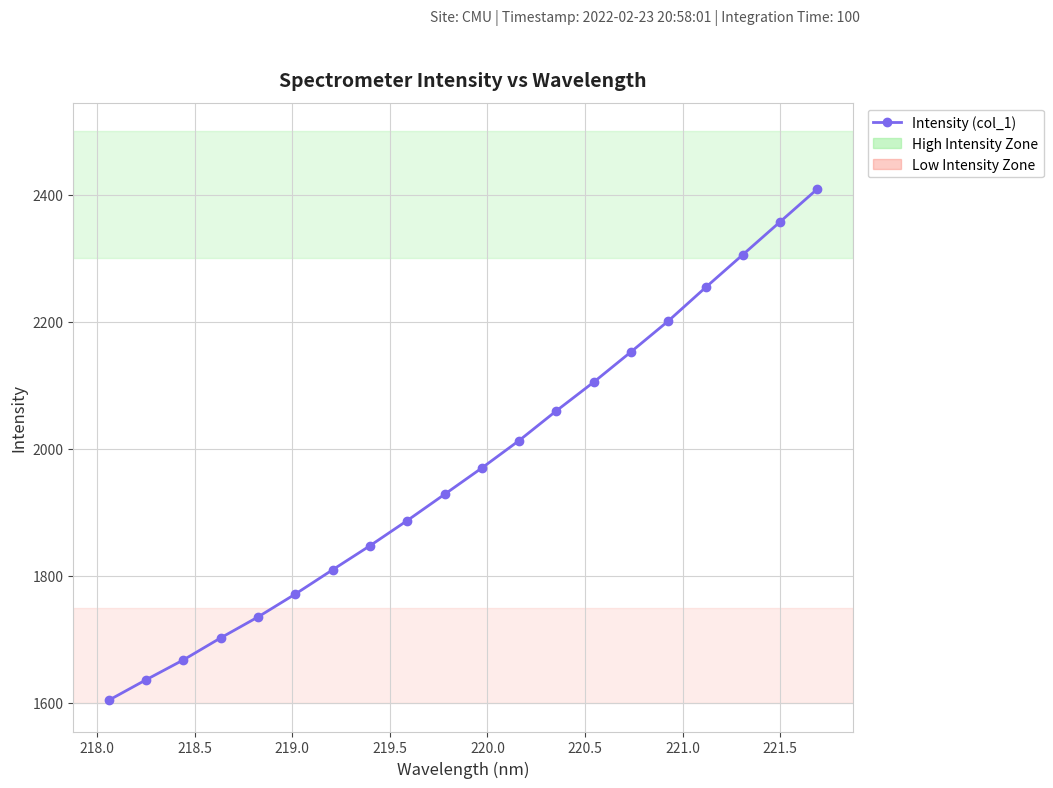

Reading right to left, transcribe all the data shown in this chart.

2409.2	2357.5	2305.8	2254.1	2201.3	2152.7	2105.1	2060.0	2013.1	1969.9	1928.4	1887.1	1847.4	1809.6	1771.4	1735.3	1702.4	1667.7	1636.4	1604.2